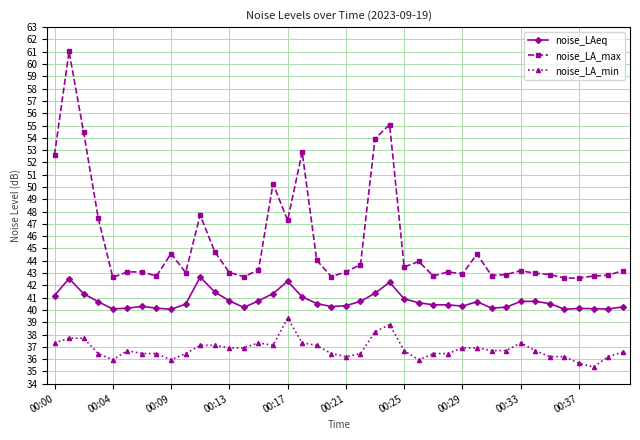

What is the minimum value shown in the chart?

35.4